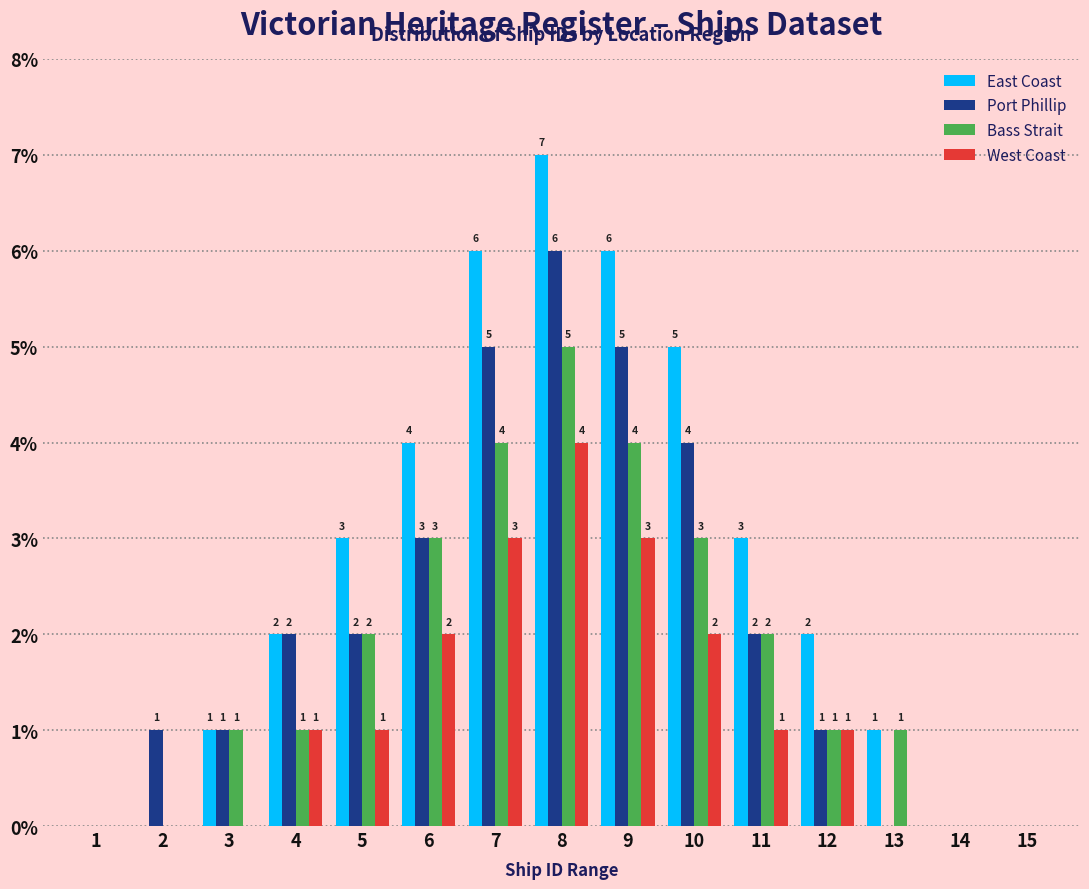

Reading left to right, extract all data points from this chart.

East Coast: 1=0	2=0	3=1	4=2	5=3	6=4	7=6	8=7	9=6	10=5	11=3	12=2	13=1	14=0	15=0
Port Phillip: 1=0	2=1	3=1	4=2	5=2	6=3	7=5	8=6	9=5	10=4	11=2	12=1	13=0	14=0	15=0
Bass Strait: 1=0	2=0	3=1	4=1	5=2	6=3	7=4	8=5	9=4	10=3	11=2	12=1	13=1	14=0	15=0
West Coast: 1=0	2=0	3=0	4=1	5=1	6=2	7=3	8=4	9=3	10=2	11=1	12=1	13=0	14=0	15=0